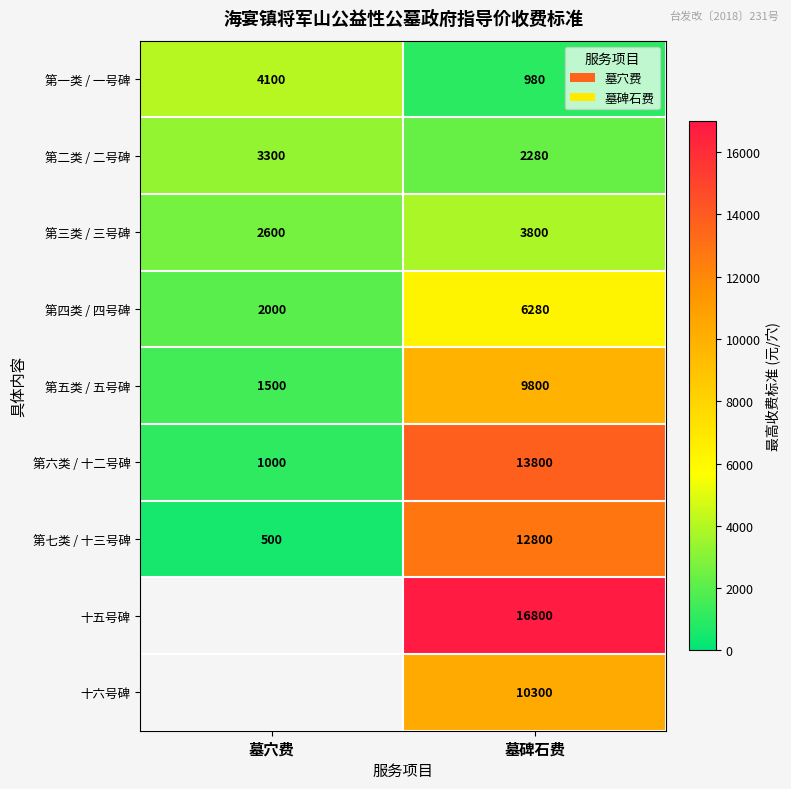

What is the difference between the maximum and minimum values in the 第一类 / 一号碑 series?

3120